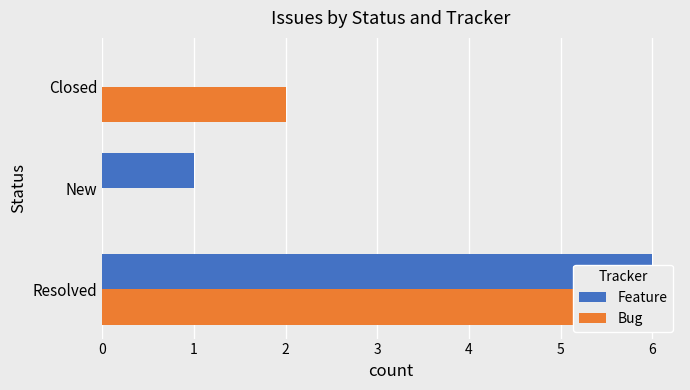

The Feature series shows 0 at Closed. True or false?

True